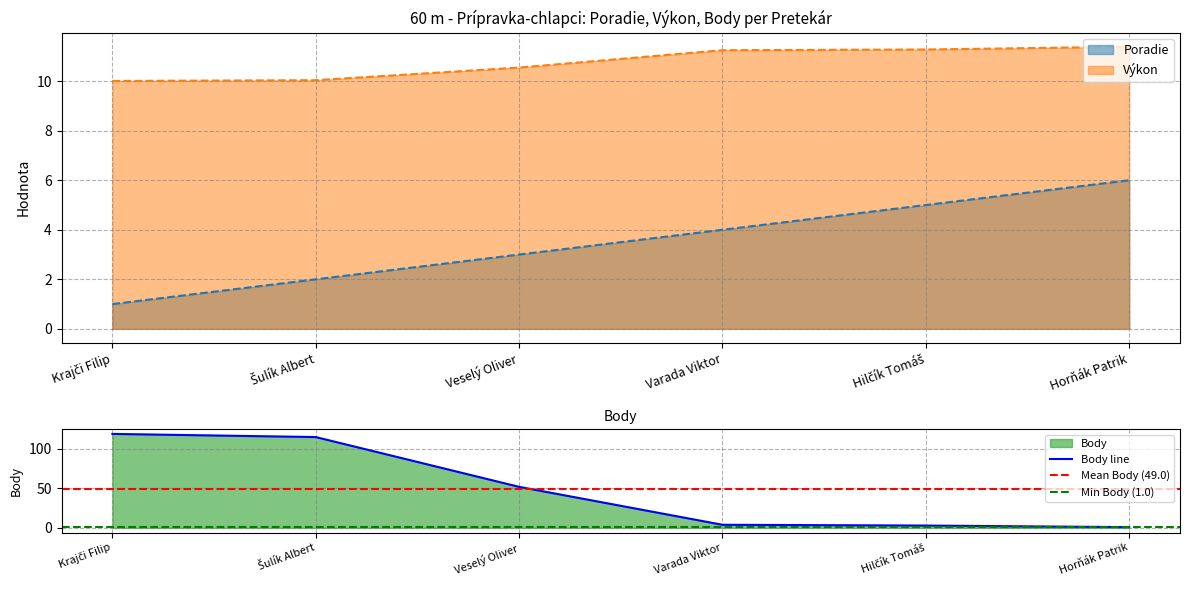

What is the sum of the Výkon values at Hilčík Tomáš and Šulík Albert?

21.3